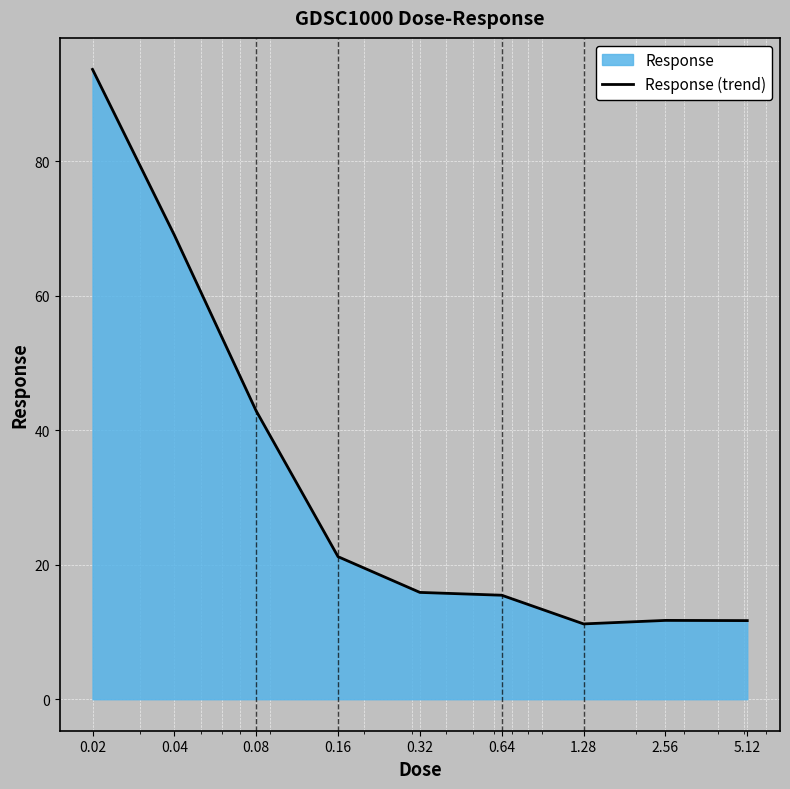

What is the value of the 8th point from the left?

11.7